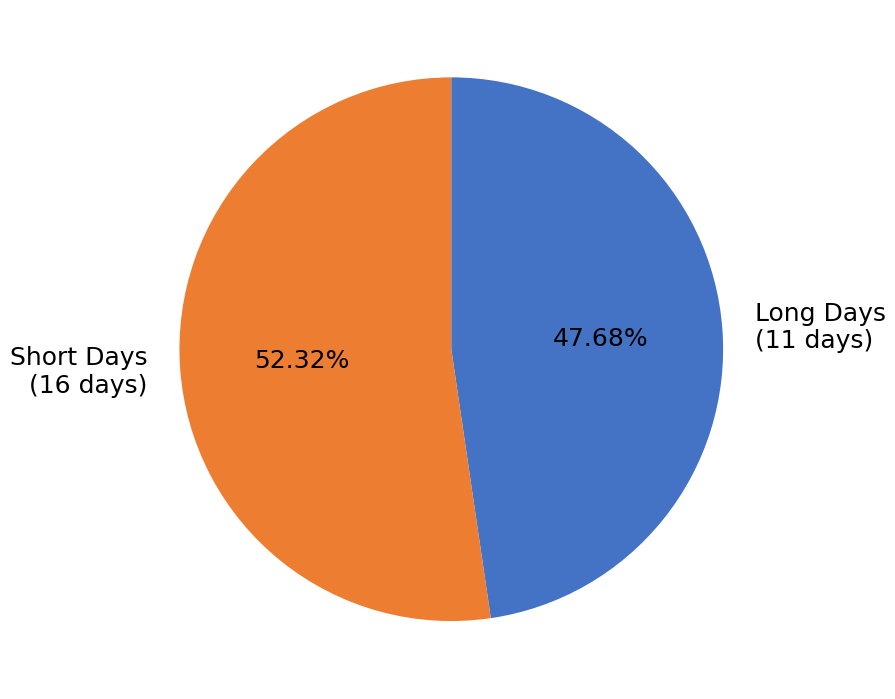

Is the sum of Short Days (16 days) and Long Days (11 days) greater than half?

Yes